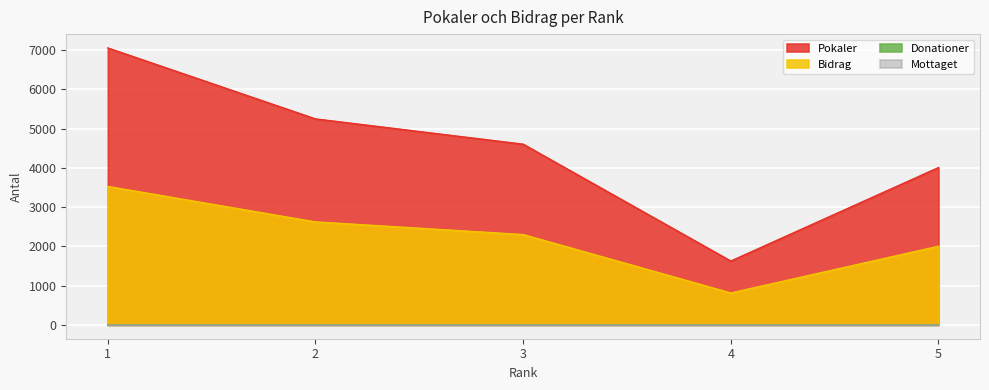

True or false: Bidrag and Pokaler cross at least once.

False